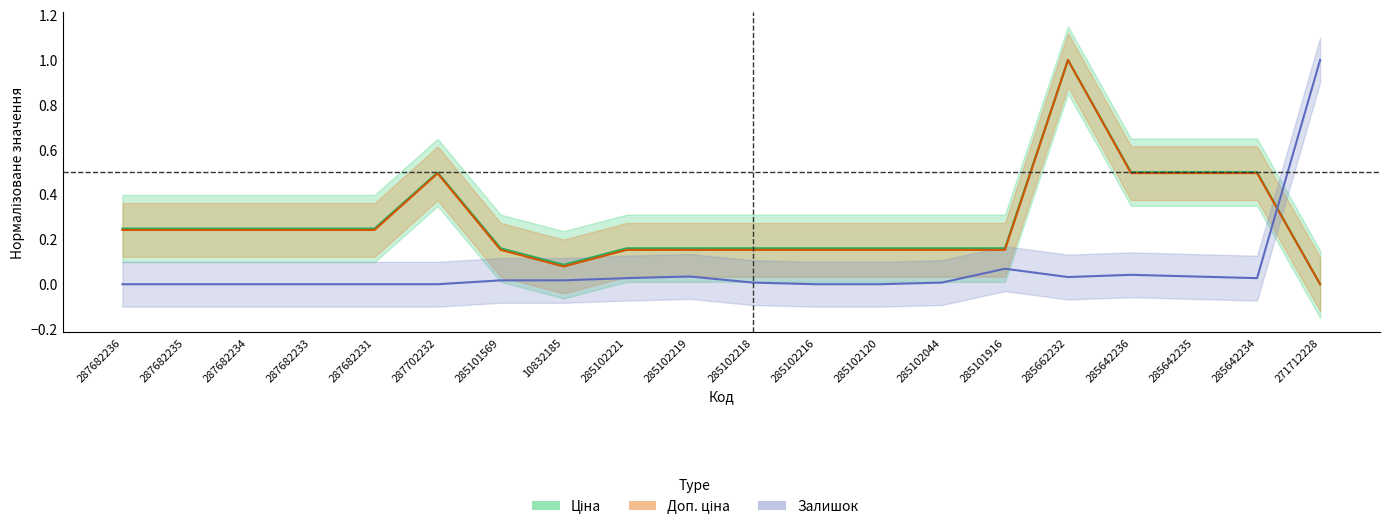

Which label corresponds to the smallest value in the chart?

271712228